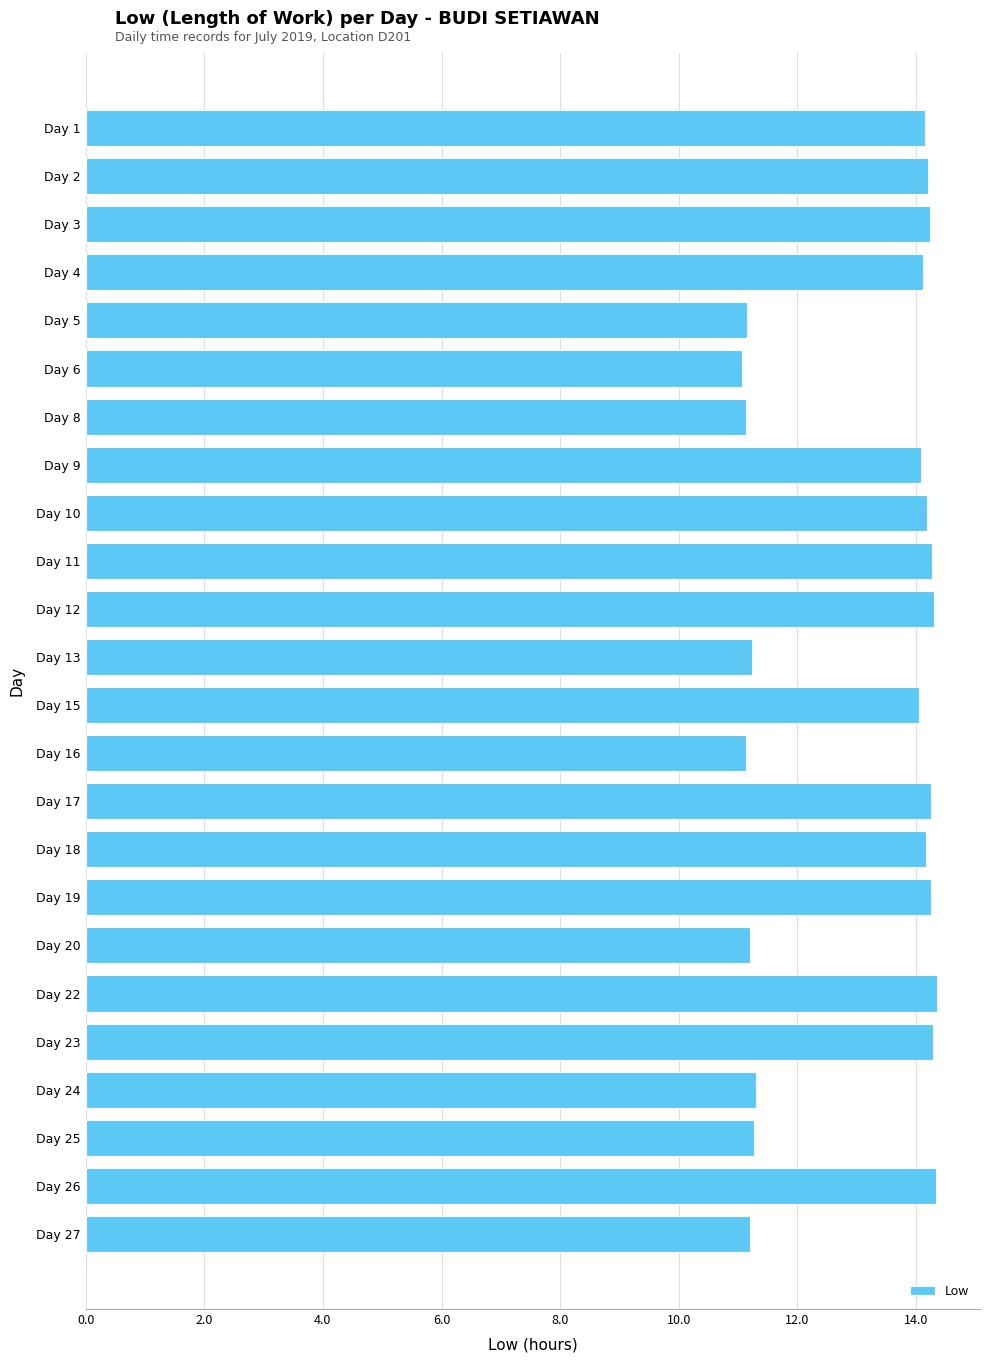

Between Day 1 and Day 20, which is larger?

Day 1